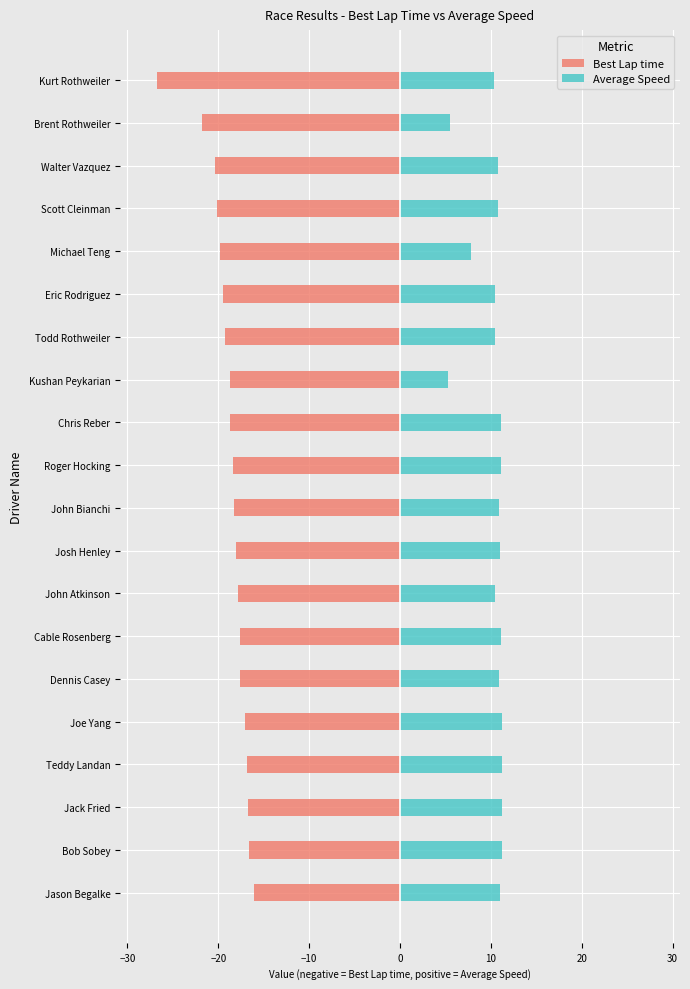

Which series changed the most between Teddy Landan and Todd Rothweiler?

Best Lap time